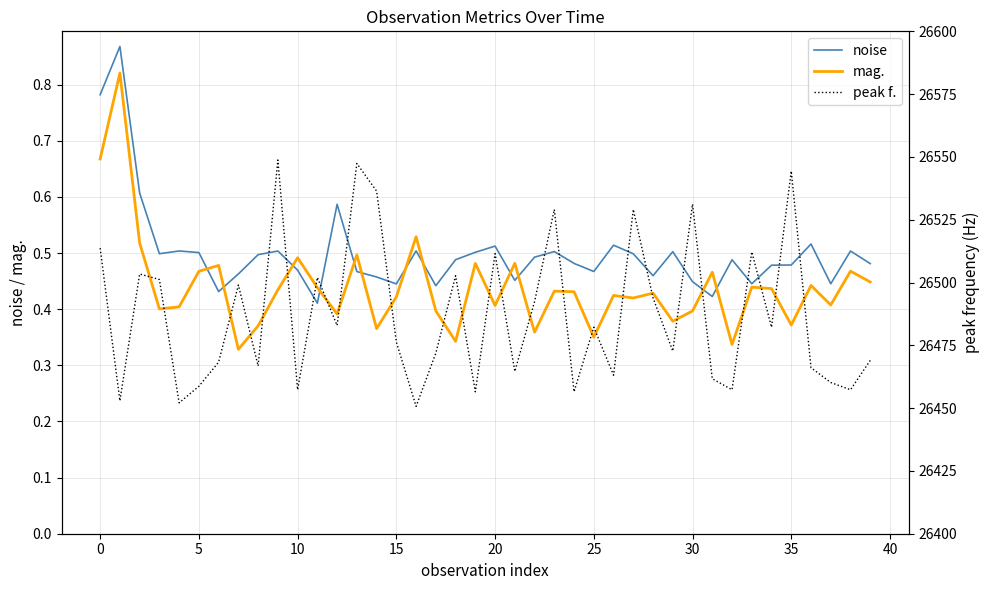

What is the difference between the peak f. values at 36 and 19?

9.6